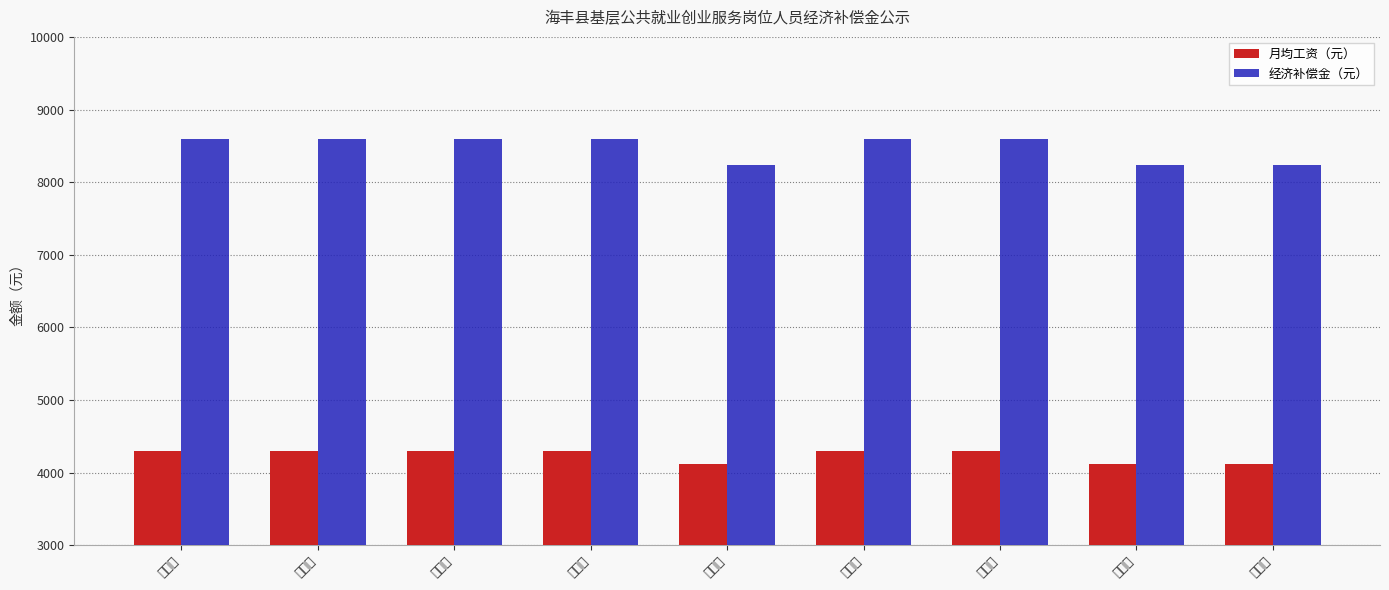

What is the approximate value of 经济补偿金（元） at 黄义森, to the nearest 5?

8240